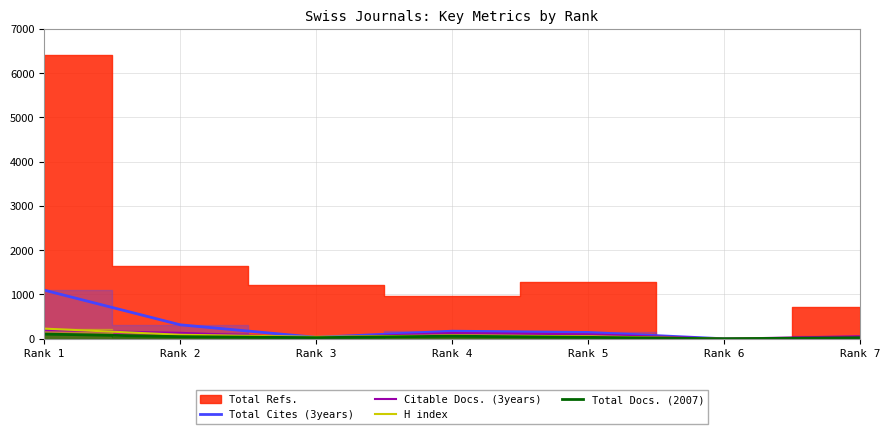

What is the highest value of the Citable Docs. (3years) series?

195